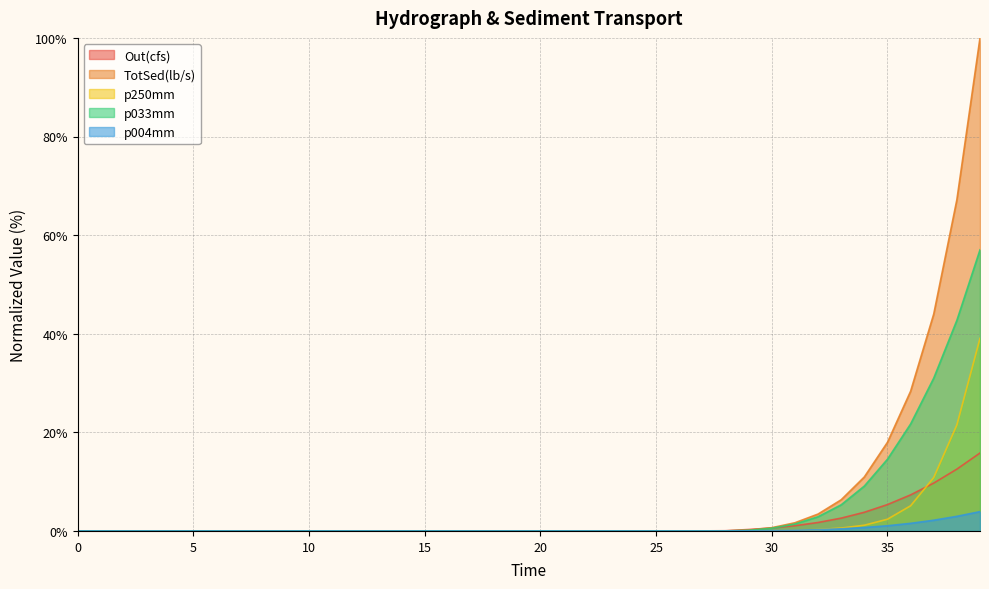

Is it true that p250mm equals 0.0 at 21.0?

True